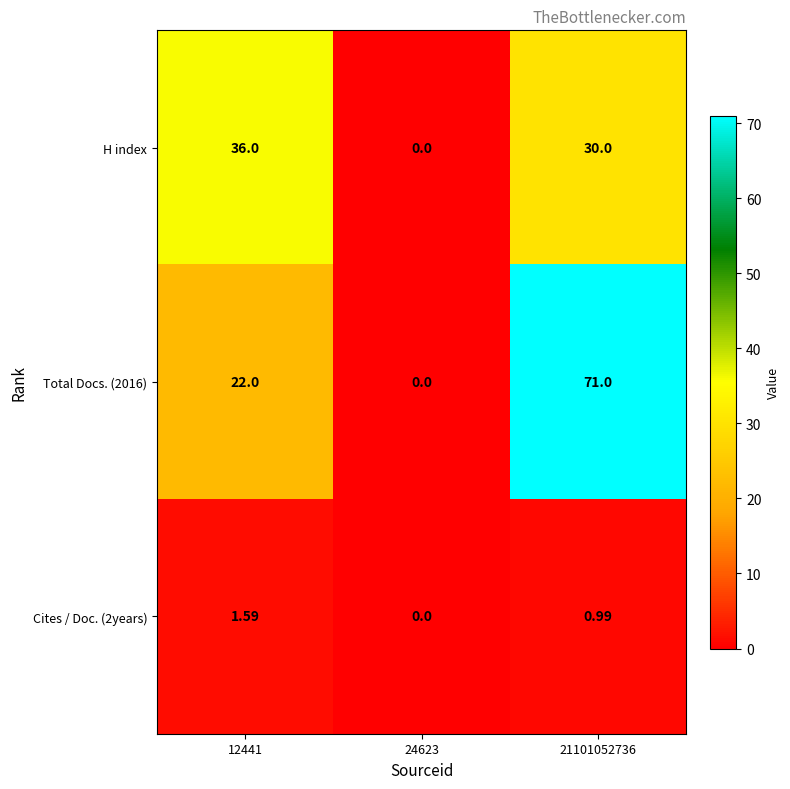

Is the value of Cites / Doc. (2years) at 12441 greater than the value of H index at 24623?

Yes